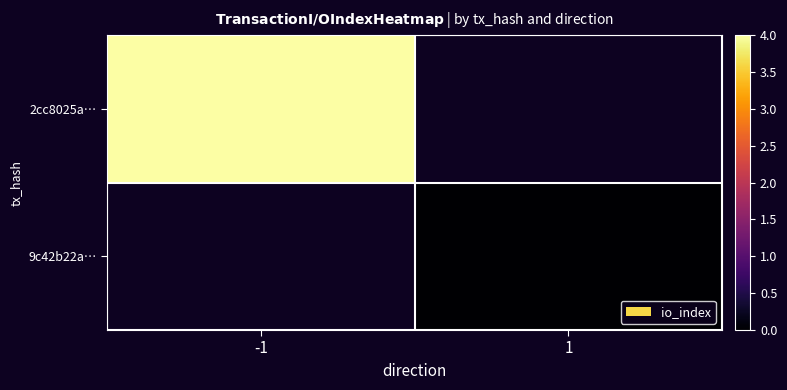

What is the highest value of the 2cc8025a… series?

4.0